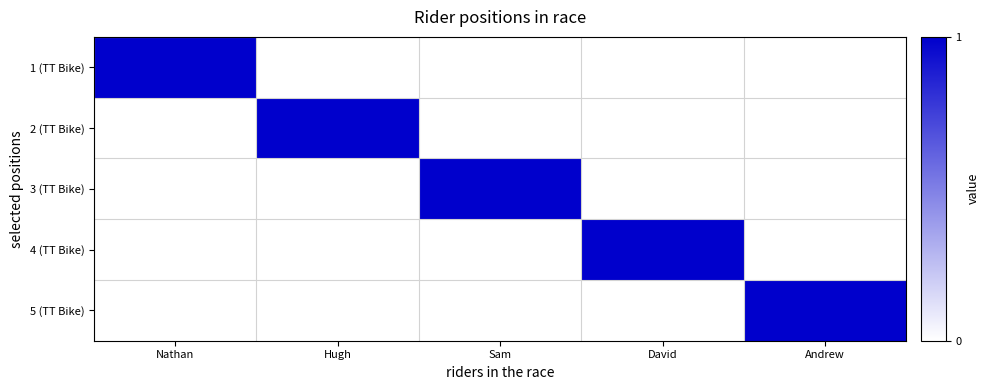

Which series has the widest spread of values?

1 (TT Bike)